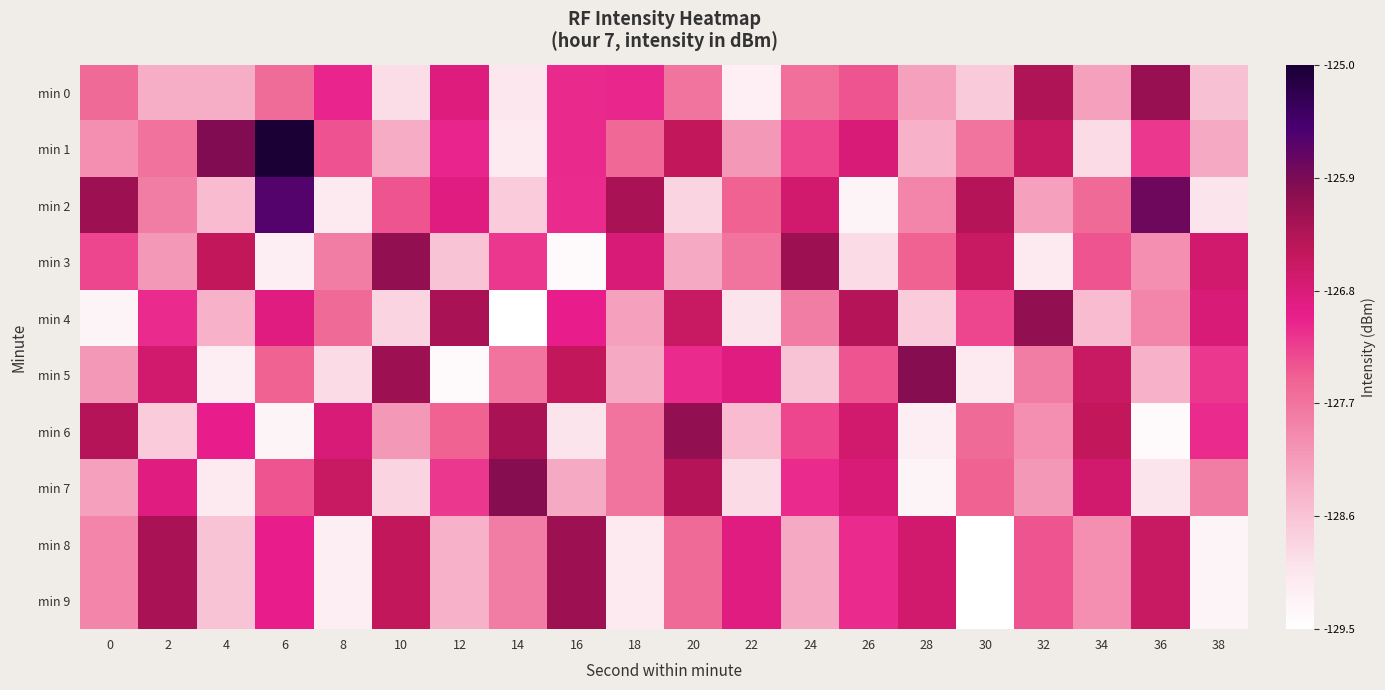

What is the spread (max minus min) of values at 28?

3.3